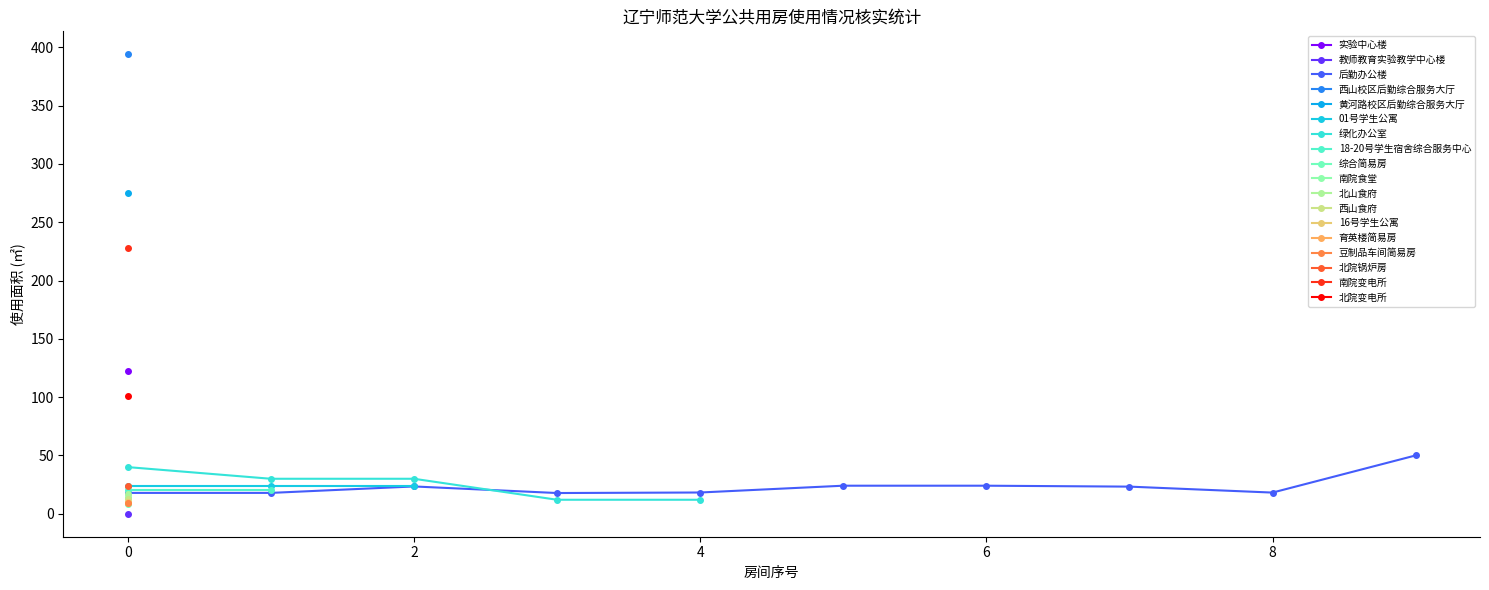

What is the maximum value for 后勤办公楼?

50.0